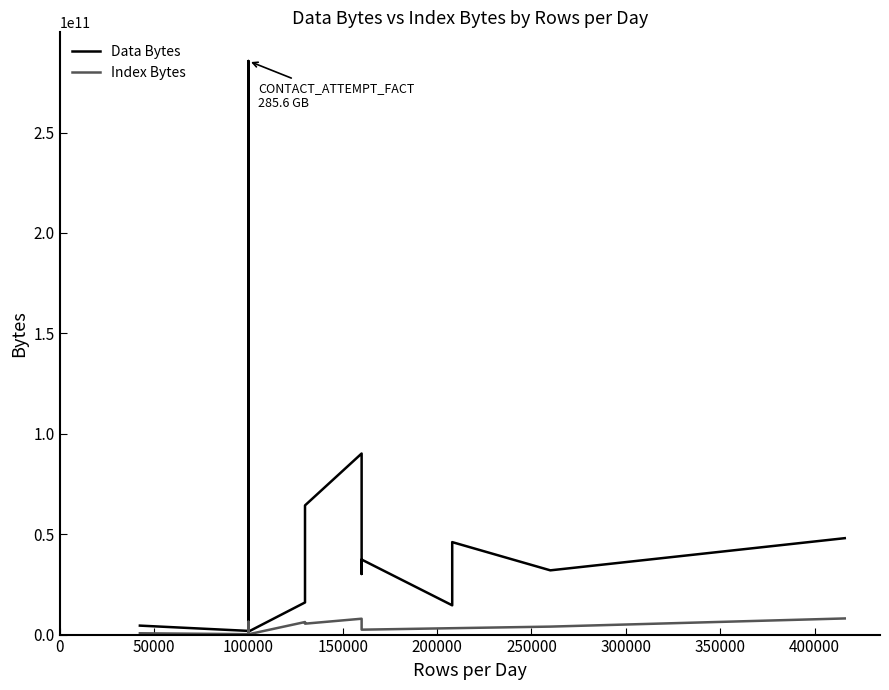

True or false: Data Bytes and Index Bytes cross at least once.

False